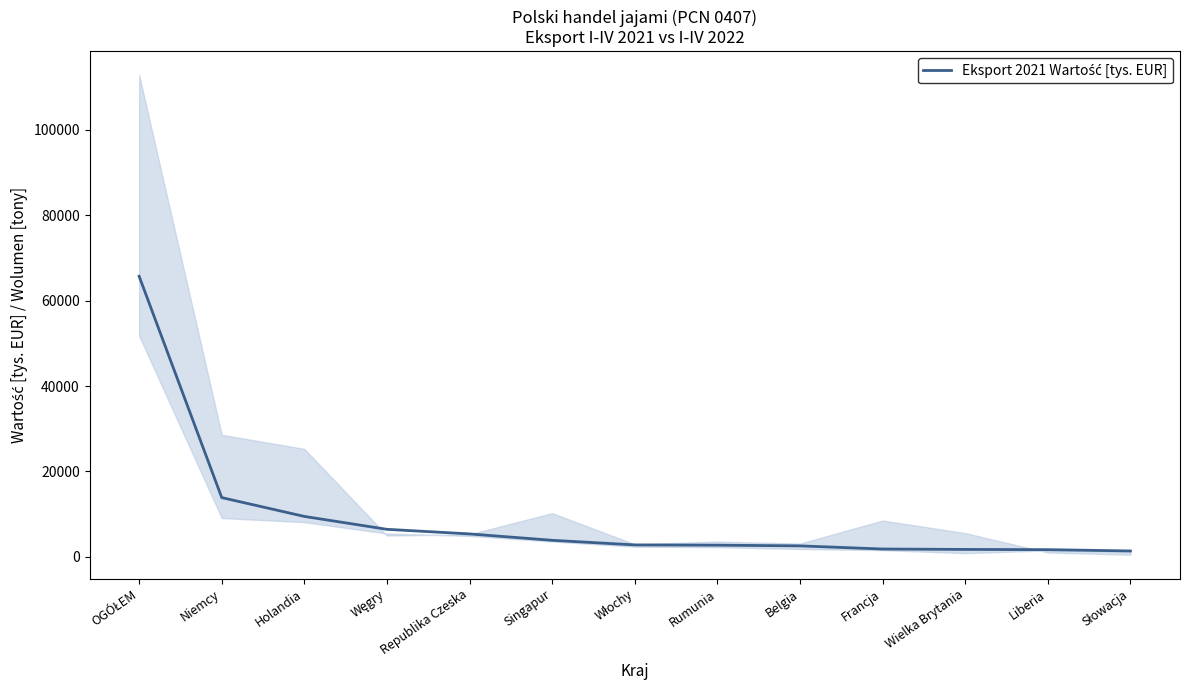

Reading left to right, extract all data points from this chart.

OGÓŁEM=65720.7	Niemcy=13880.3	Holandia=9473.4	Węgry=6451.0	Republika Czeska=5376.7	Singapur=3878.4	Włochy=2801.9	Rumunia=2737.7	Belgia=2572.7	Francja=1838.1	Wielka Brytania=1740.0	Liberia=1690.0	Słowacja=1379.1